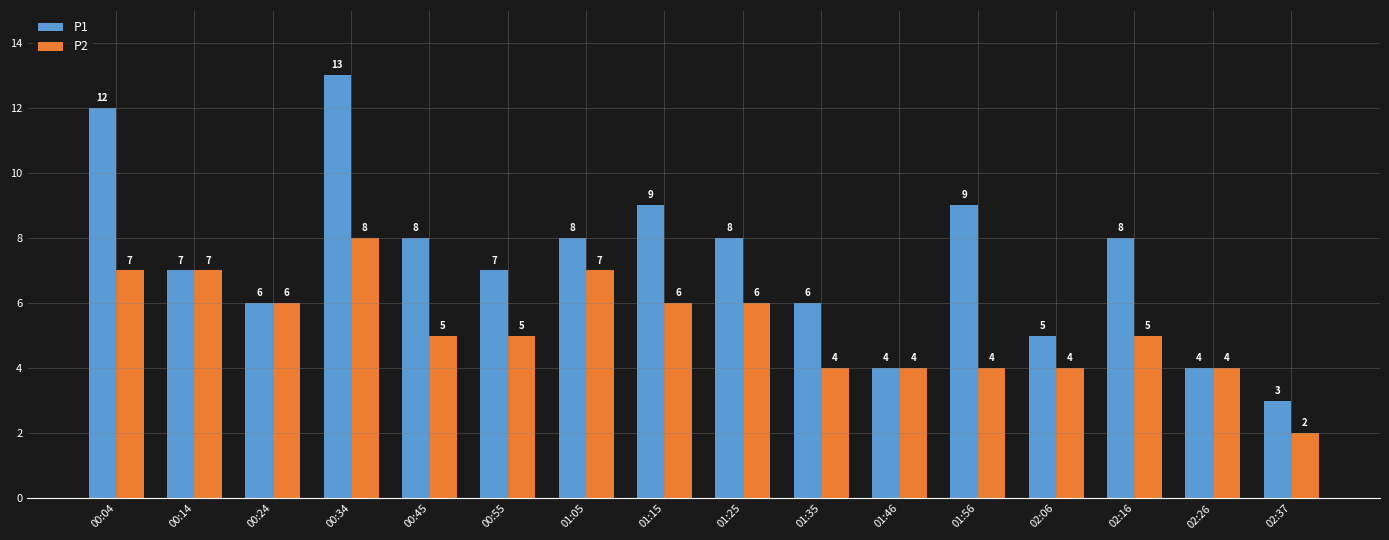

The value of P1 at 02:26 is 4. True or false?

True